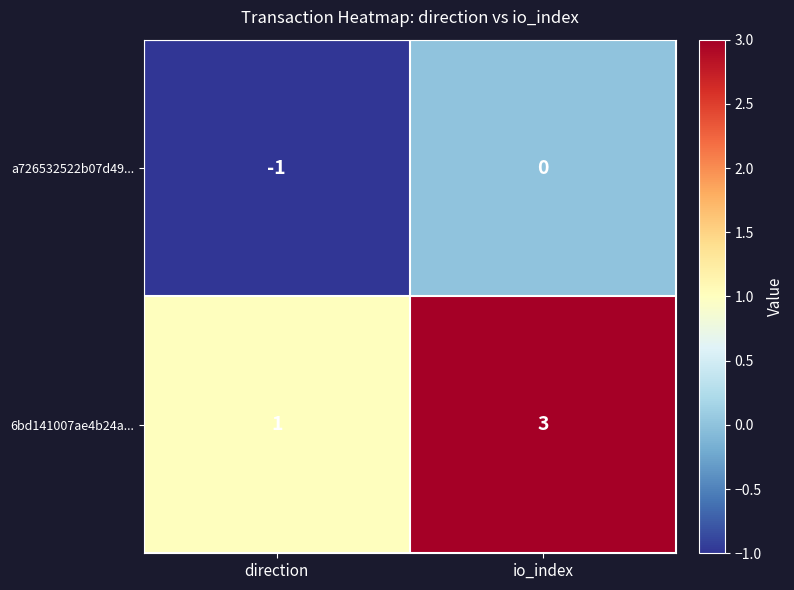

At direction, list the series in order from largest to smallest.

6bd141007ae4b24a..., a726532522b07d49...